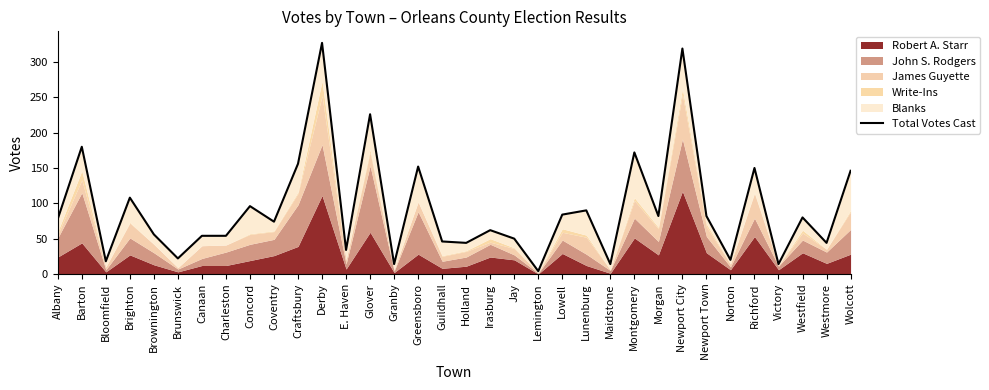

The chart shows a value of 327 at Derby. True or false?

True